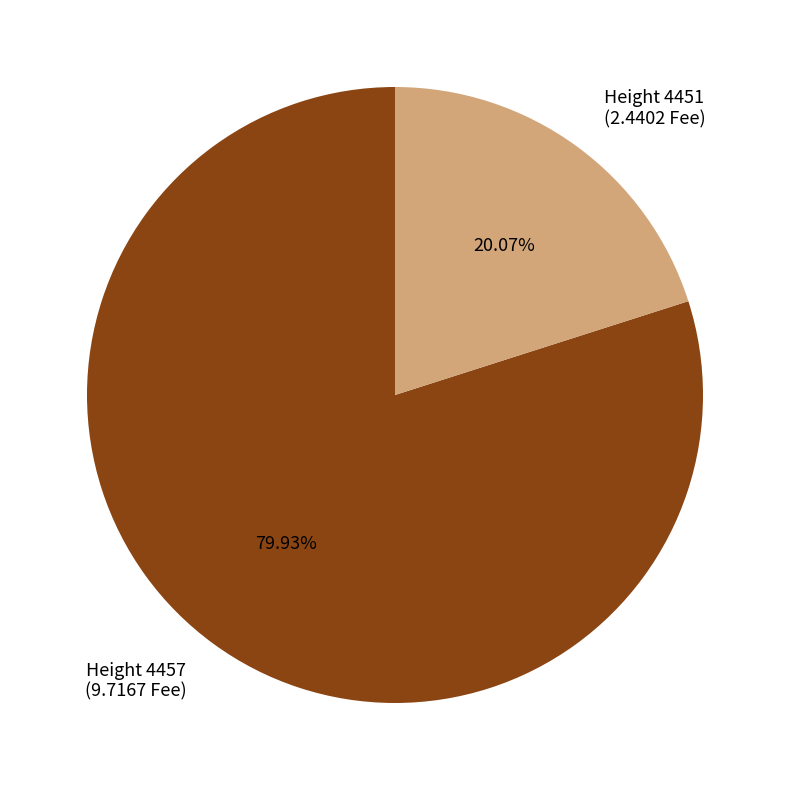

Does any single category account for the majority?

Yes